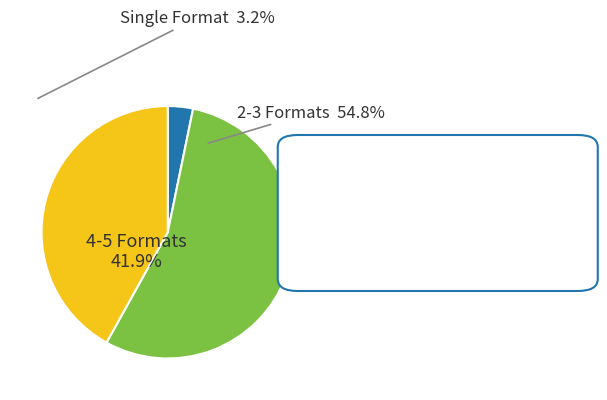

What percentage is NOT represented by 4-5 Formats?

58.1%